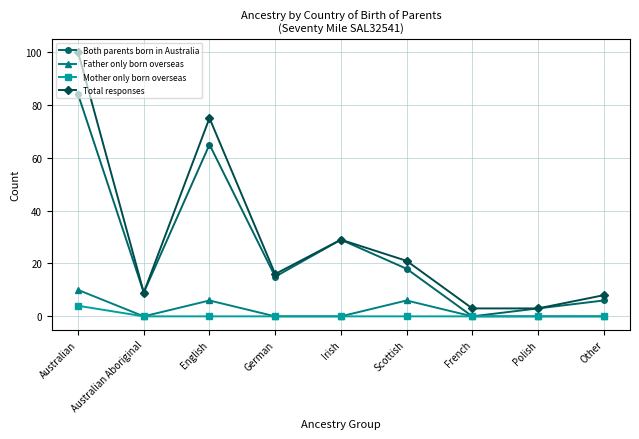

Which series has the widest spread of values?

Total responses